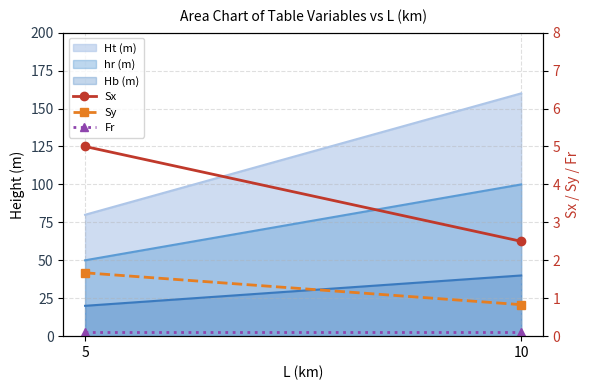

The Sx series shows 2.2 at 5. True or false?

False